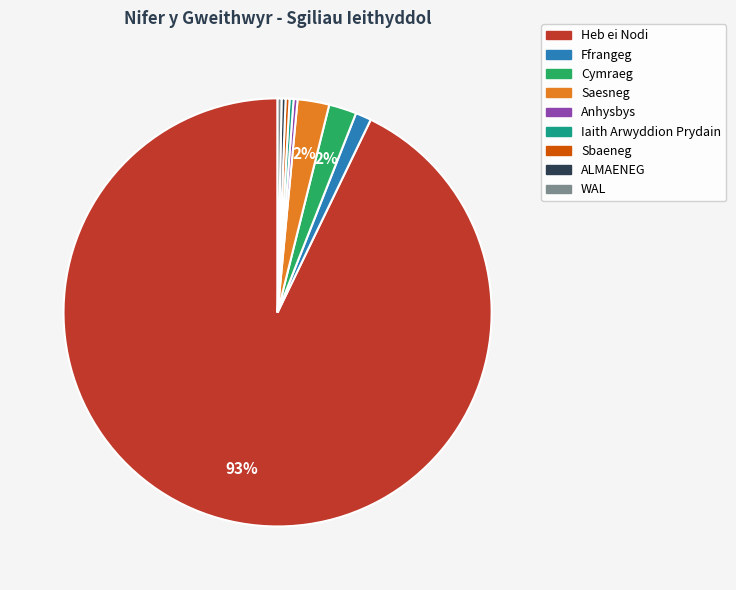

Does Iaith Arwyddion Prydain represent more than half of the total?

No